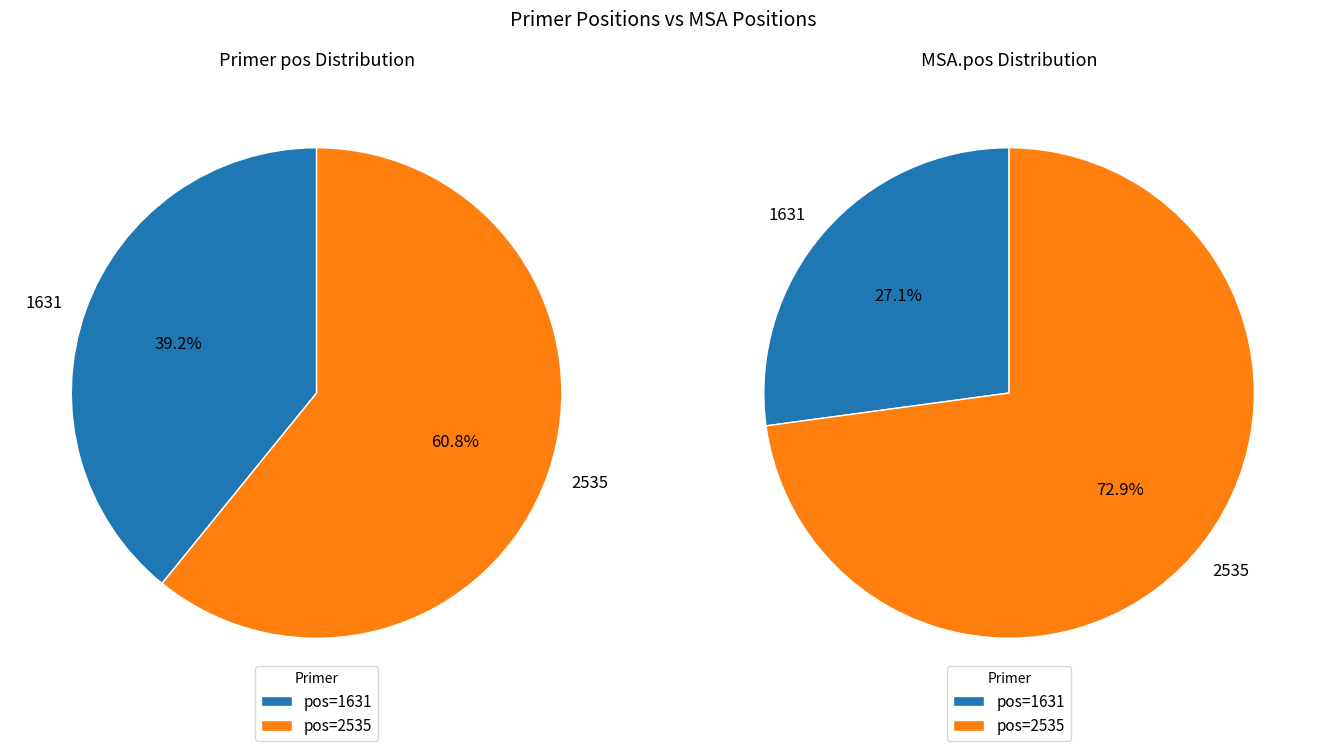

What portion of the pie excludes 2535?

27.1%